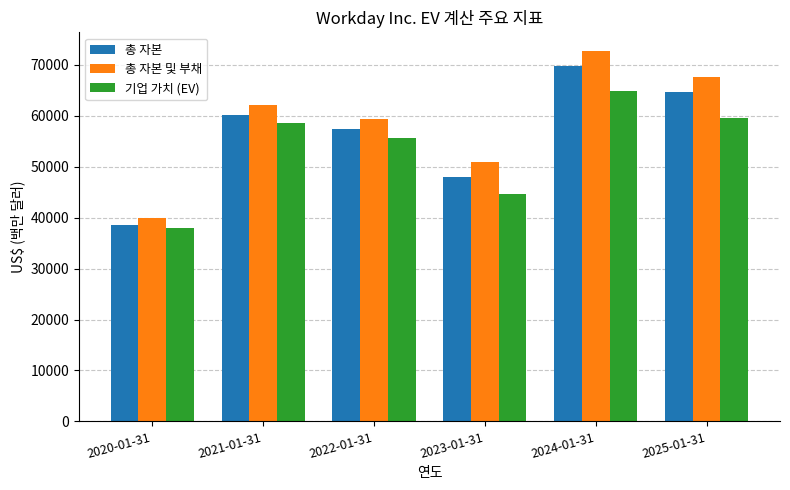

At which category does the chart reach its minimum across all series?

2020-01-31